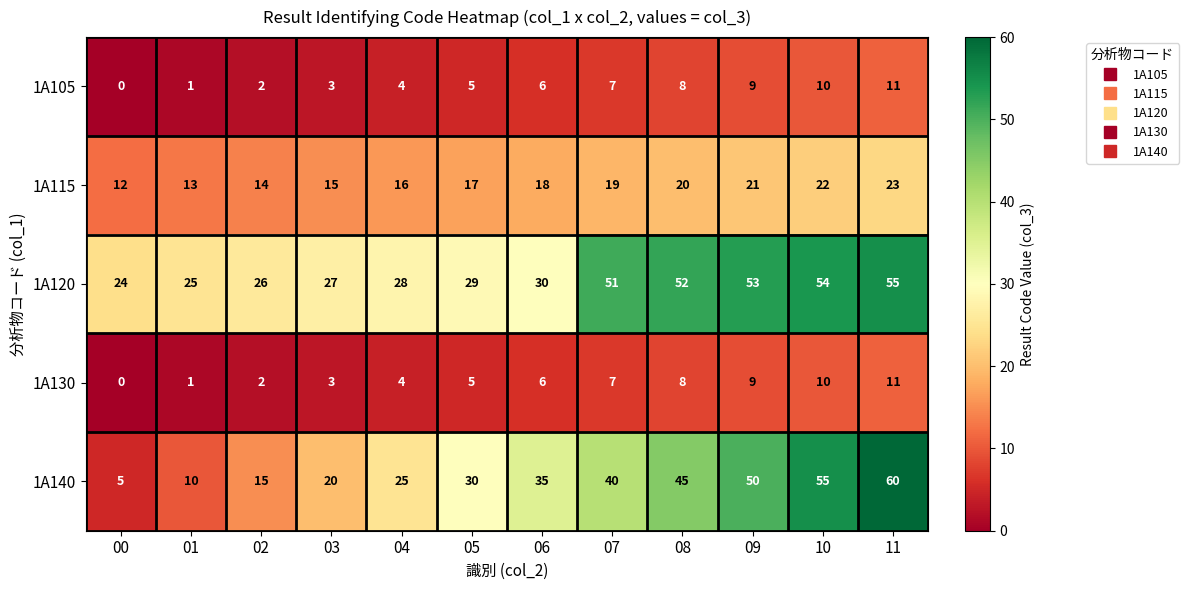

The value of 1A120 at 01 is 25. True or false?

True